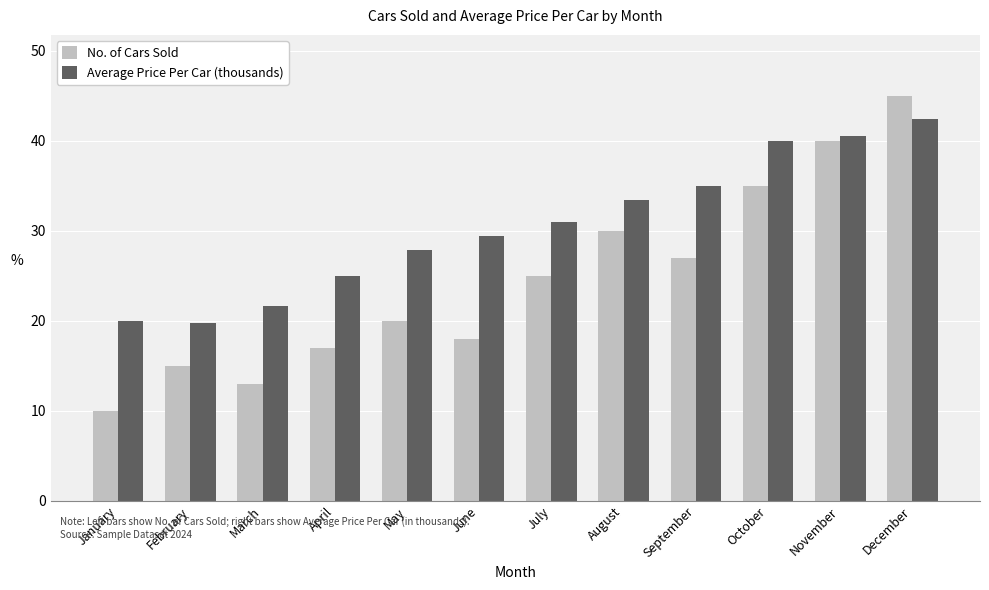

How many bars are there in total?

24